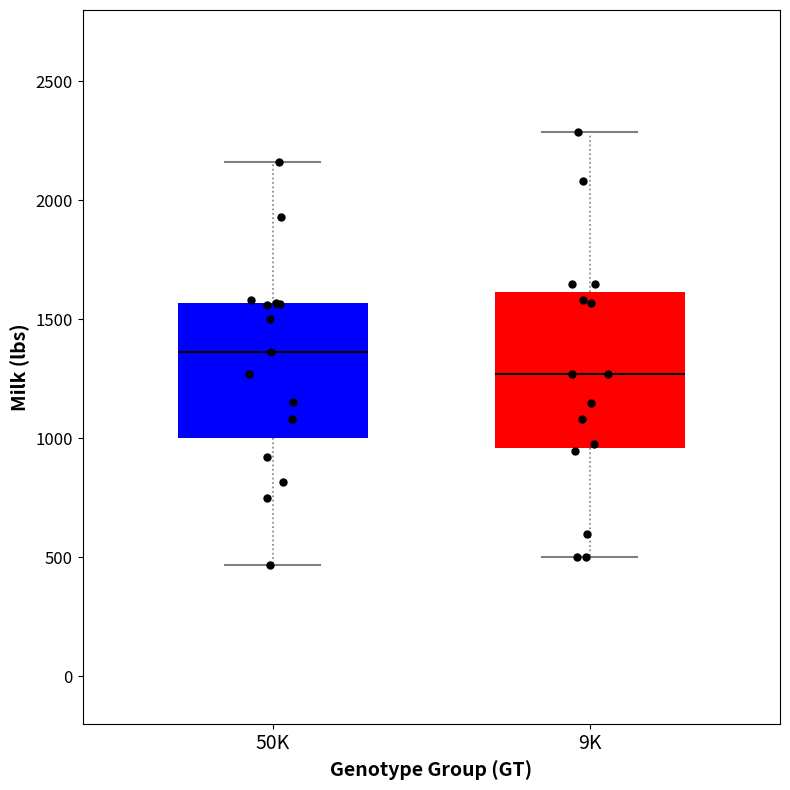

Comparing the boxes themselves (not the whiskers), which one is the tallest?

9K